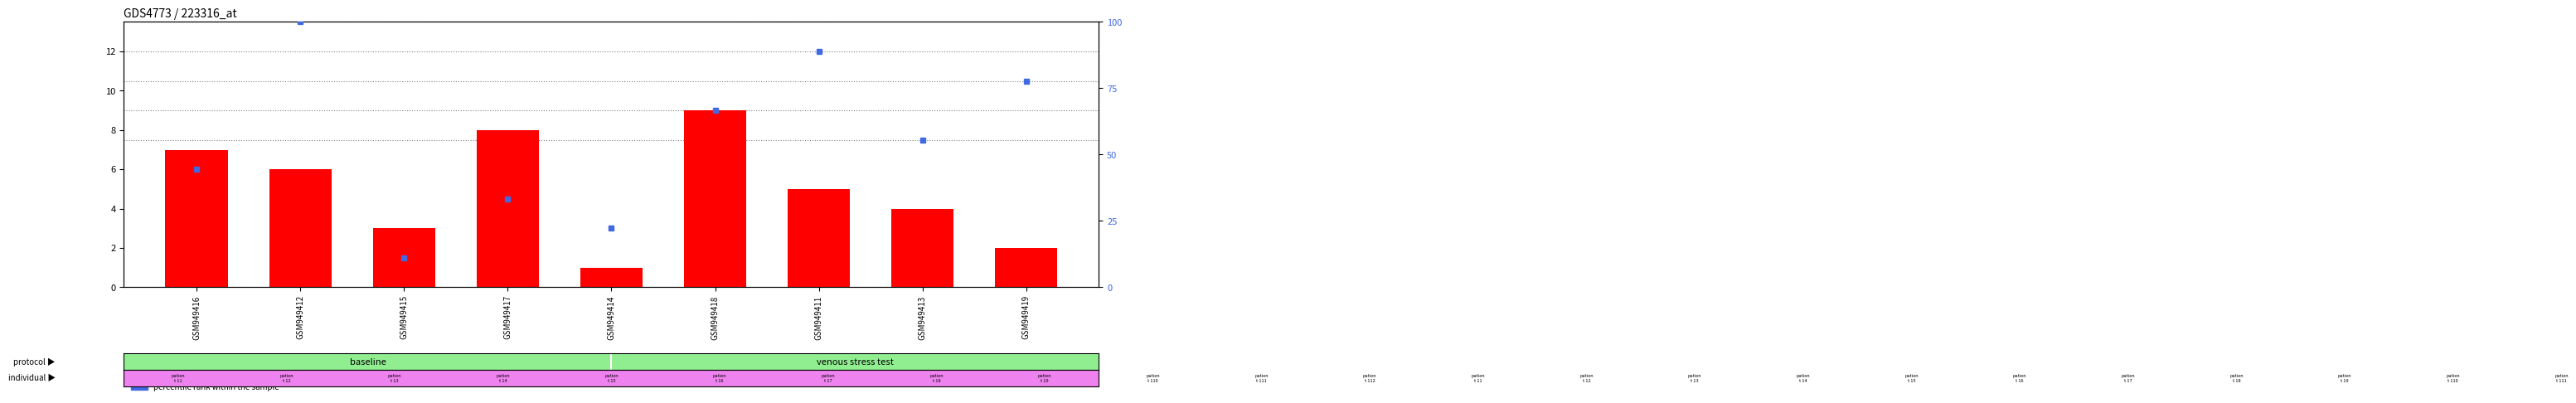

What is the label of the 1st bar from the left?

GSM949416